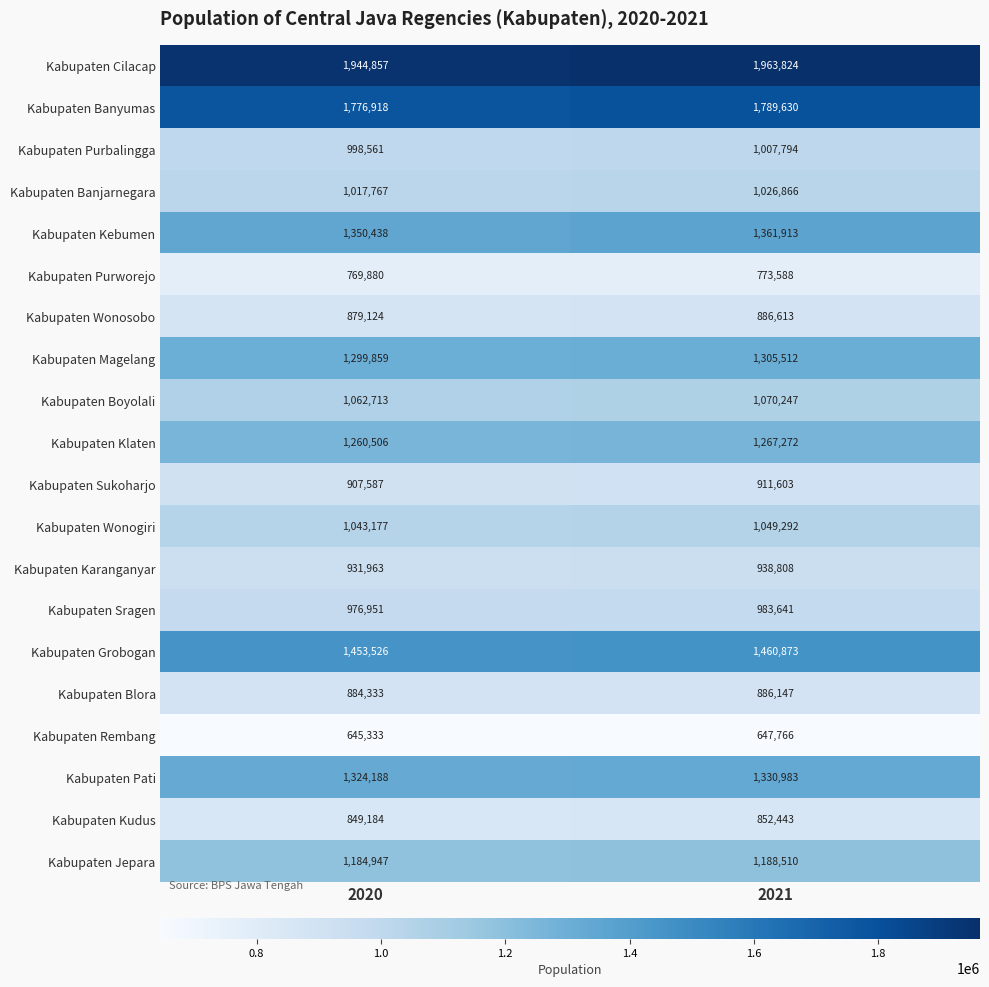

What is the greatest value displayed?

1963824